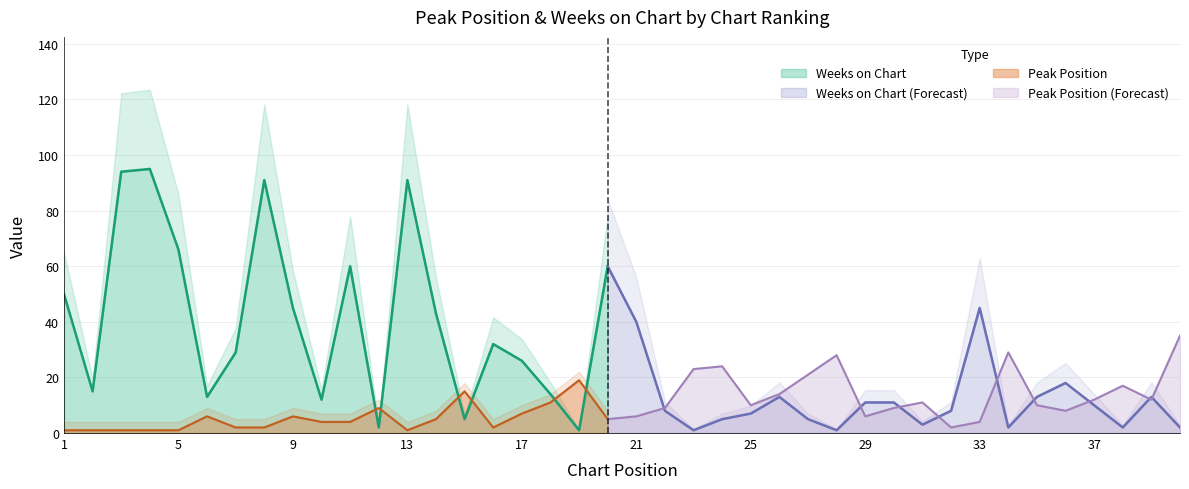

The Weeks on Chart series shows 66 at 5. True or false?

True